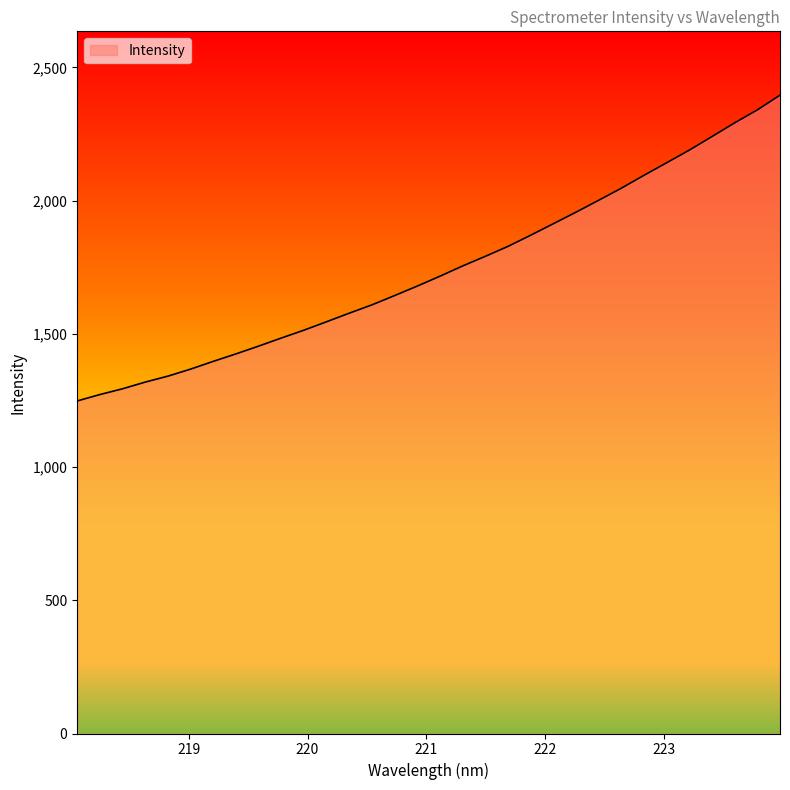

What is the minimum value shown in the chart?

1248.0